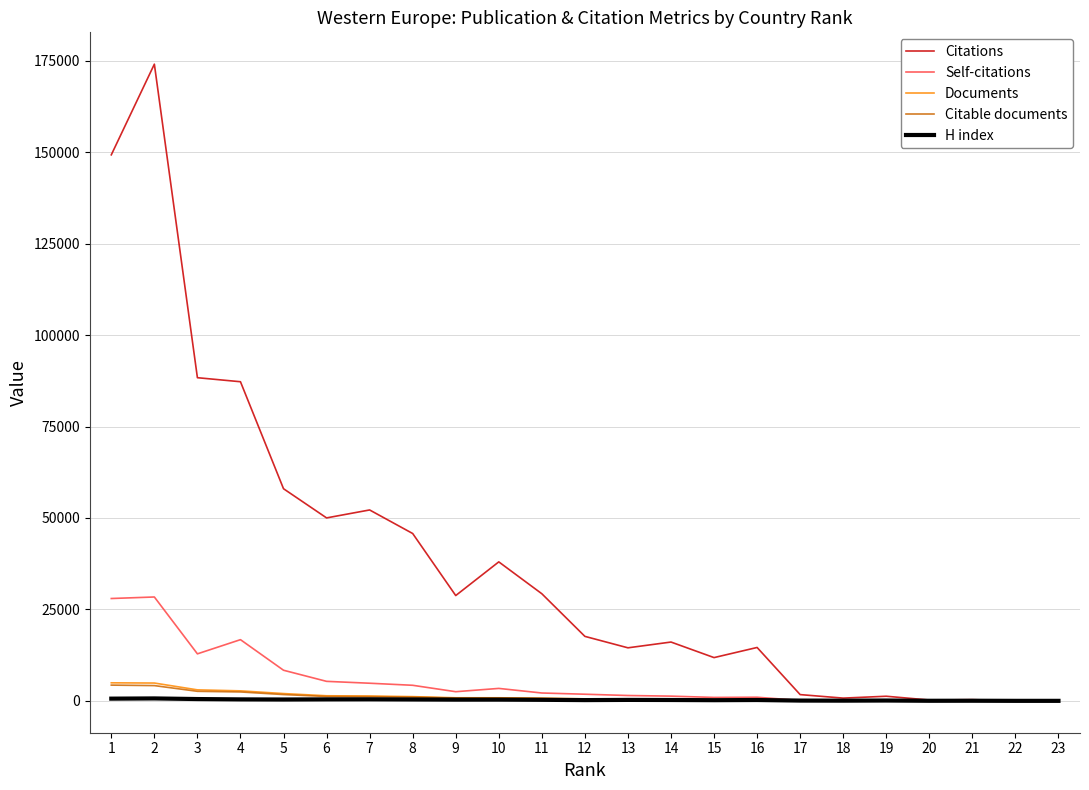

Which series has the widest spread of values?

Citations